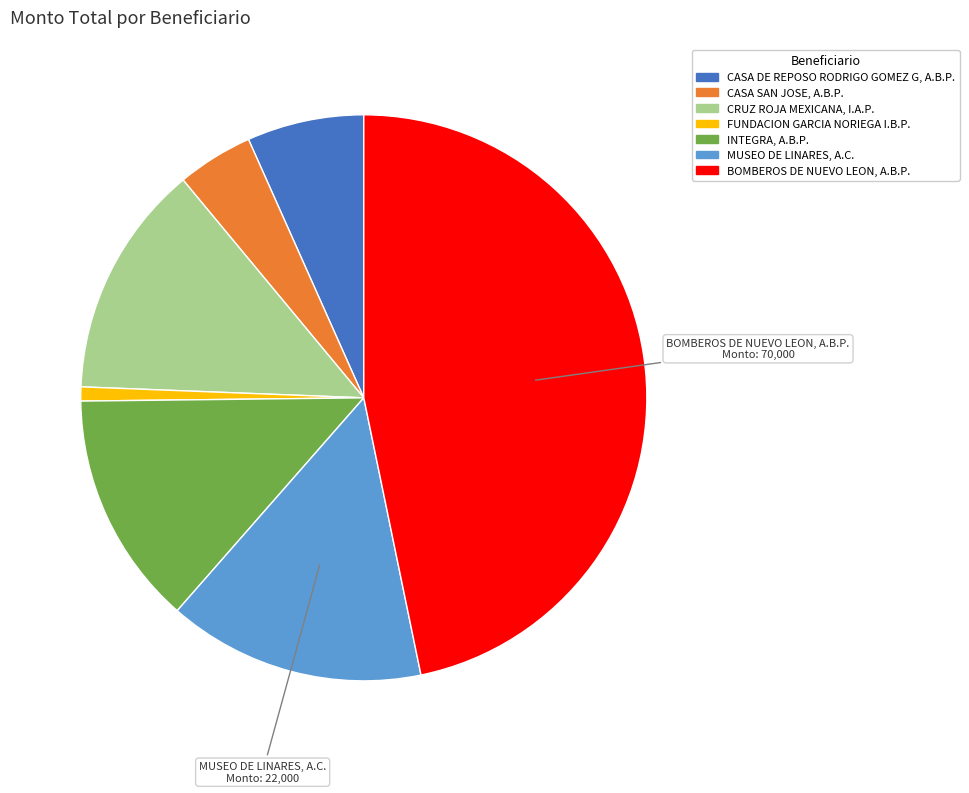

Which slice is the smallest?

FUNDACION GARCIA NORIEGA I.B.P.